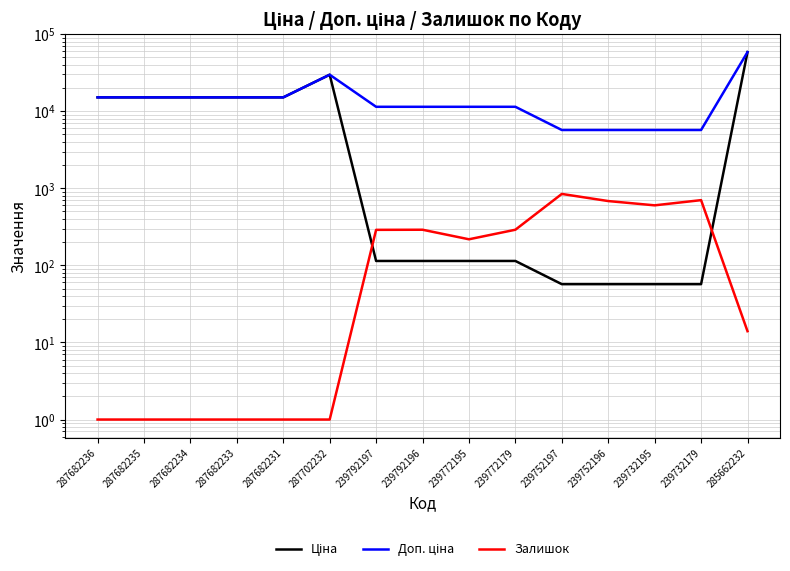

True or false: Доп. ціна and Залишок intersect in this chart.

False